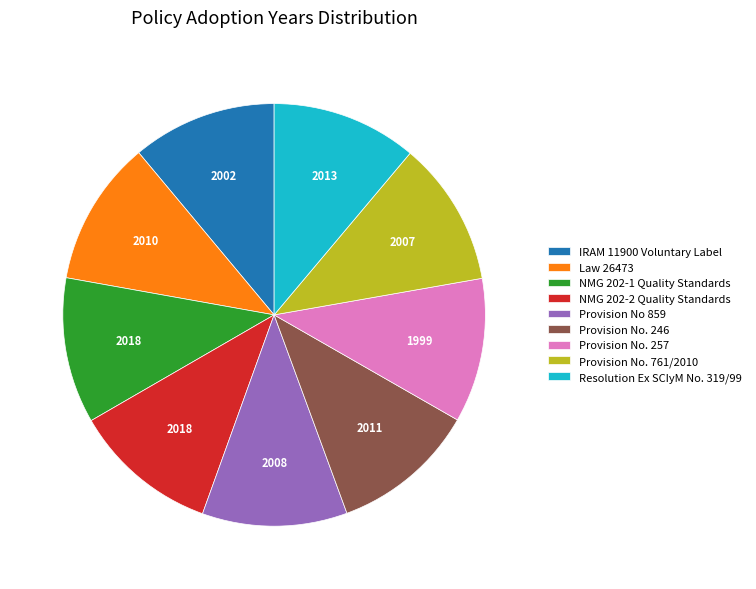

Is it true that Provision No 859 is 11% of the pie?

True